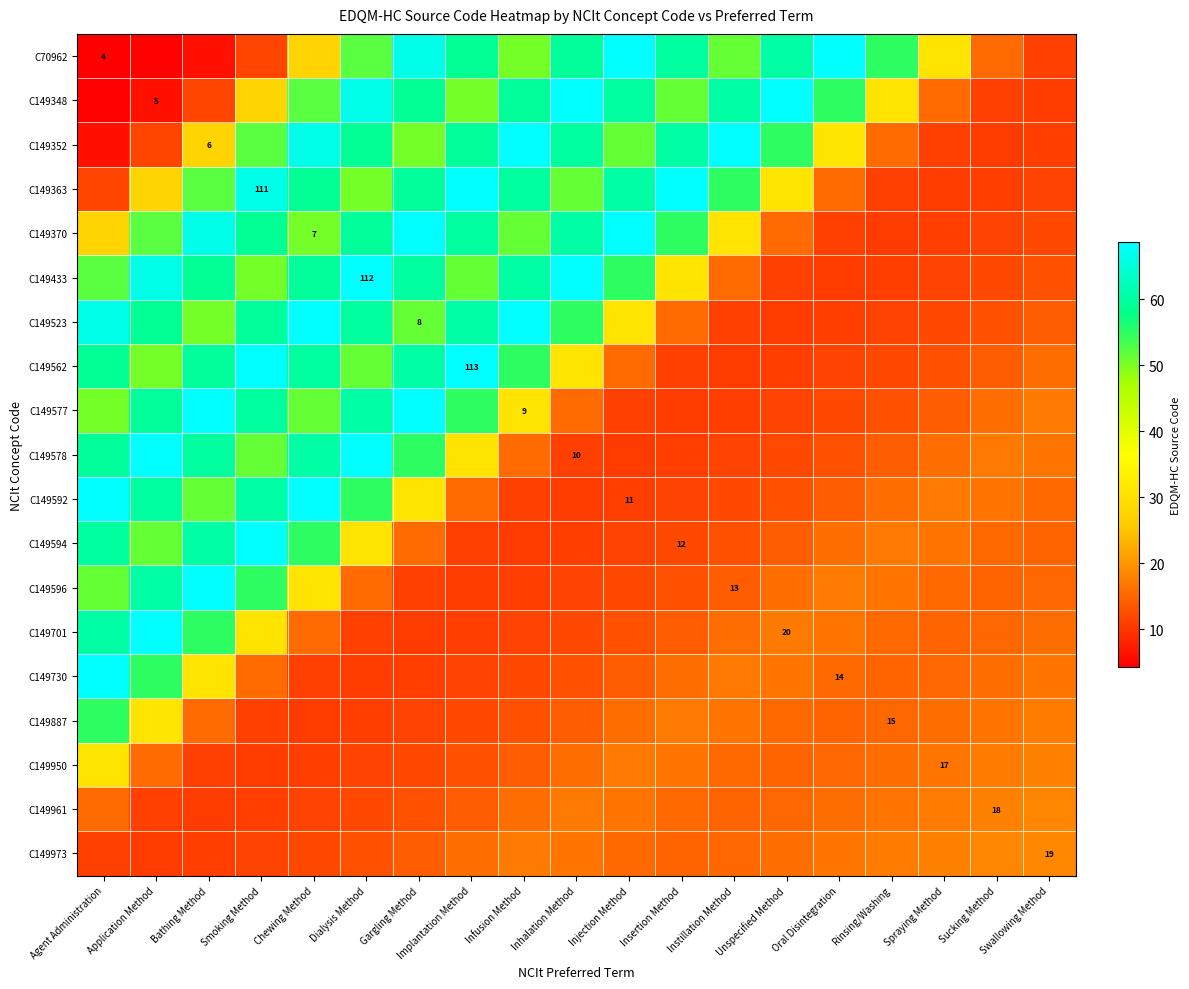

At which label is C149370 closest to 39?

Instillation Method